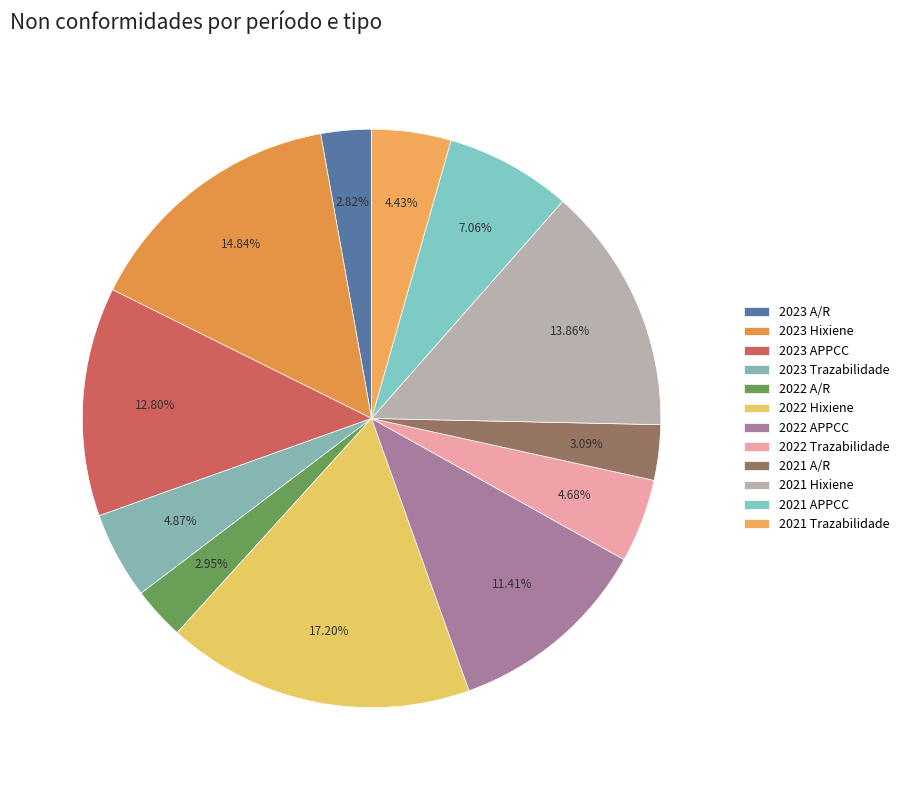

What is the largest slice in the pie chart?

2022 Hixiene